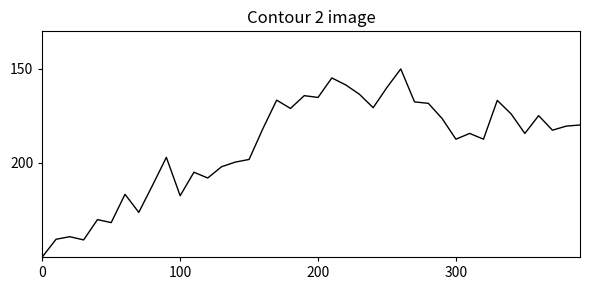

What is the difference between the maximum and minimum values?

100.0